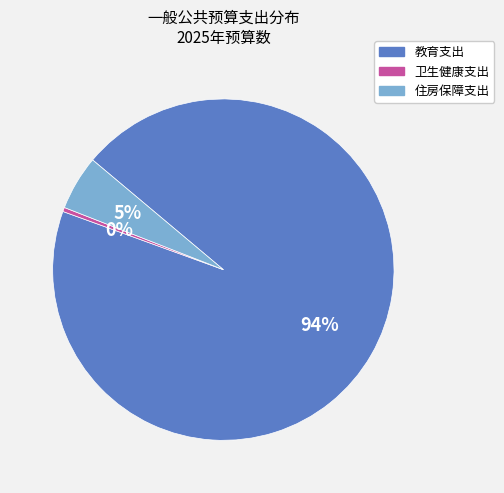

To the nearest percent, what percentage of the pie is 住房保障支出?

5%